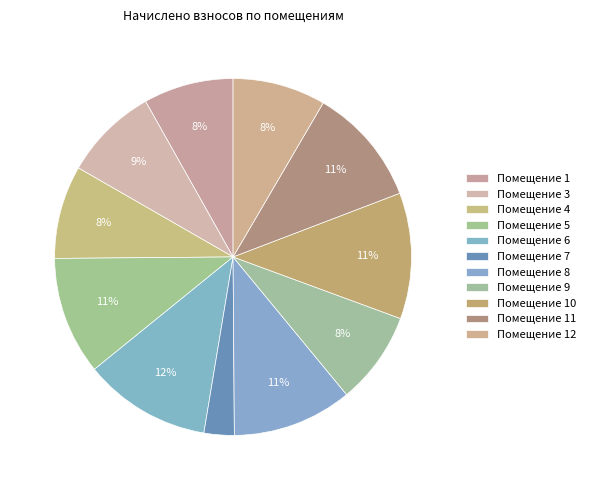

How many segments does this pie chart have?

11